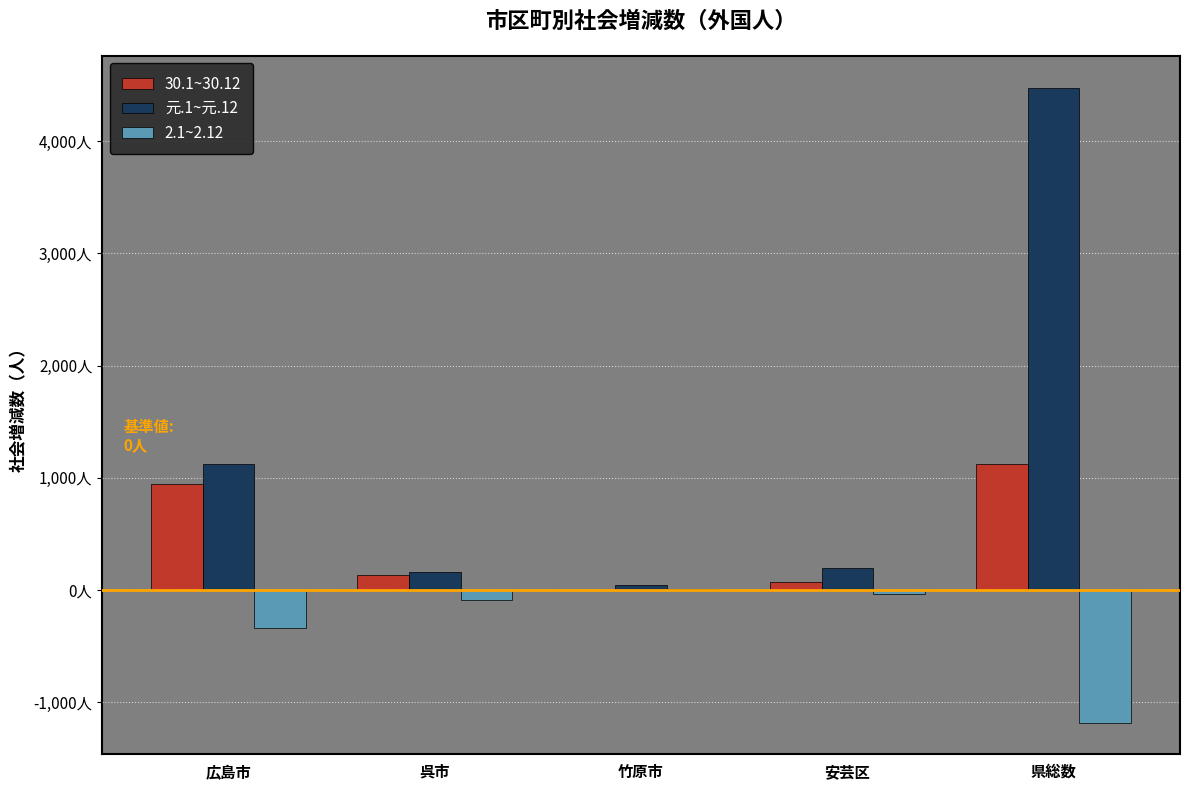

Reading left to right, transcribe all the data shown in this chart.

30.1~30.12: 広島市=943	呉市=135	竹原市=0	安芸区=75	県総数=1122
元.1~元.12: 広島市=1122	呉市=163	竹原市=47	安芸区=197	県総数=4477
2.1~2.12: 広島市=-339	呉市=-87	竹原市=9	安芸区=-31	県総数=-1180